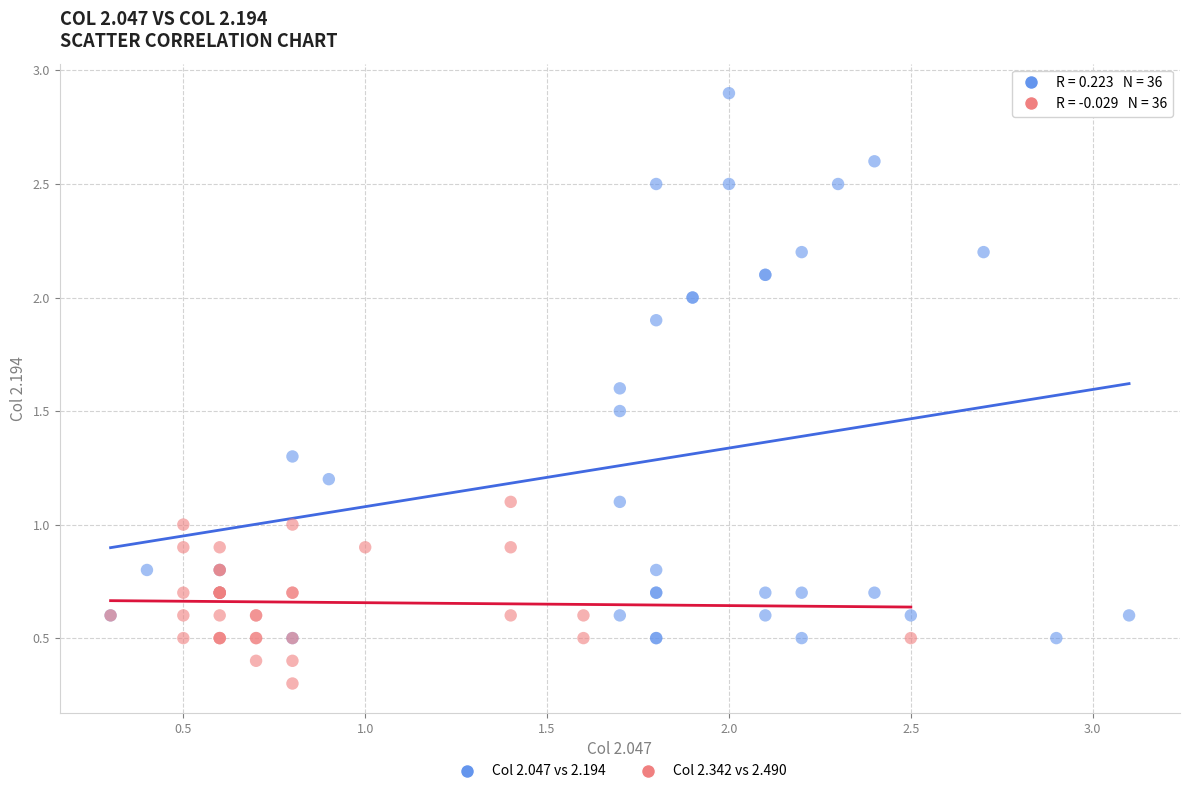

What are all the series names shown in the legend?

Col 2.047 vs 2.194, Col 2.342 vs 2.490